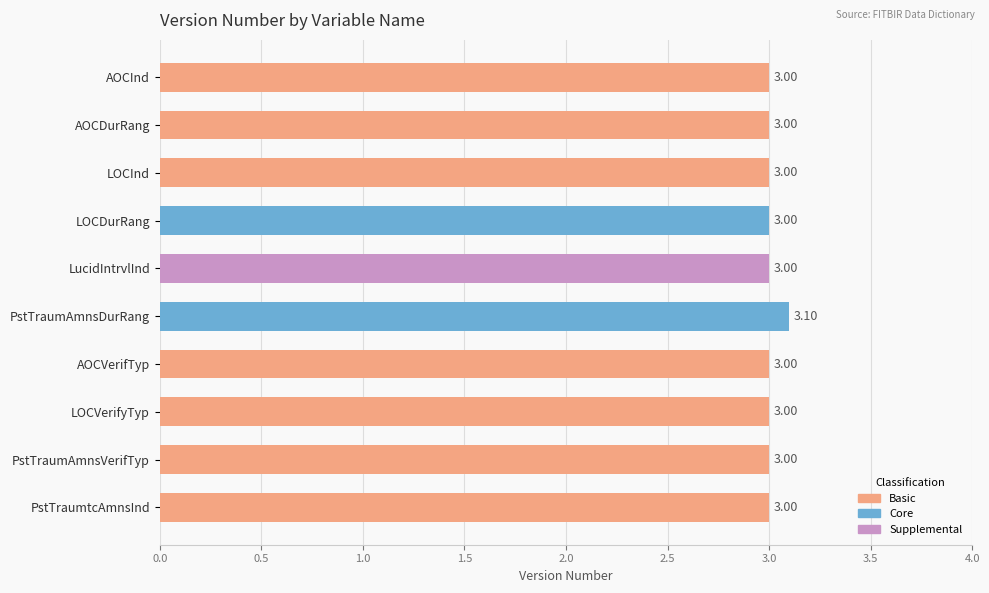

Does the chart contain any negative values?

No